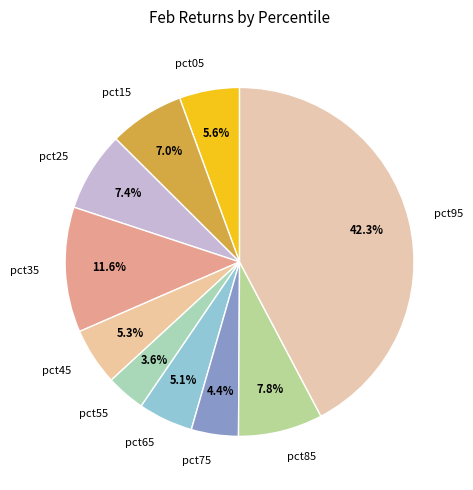

What percentage is NOT represented by pct15?

93.0%